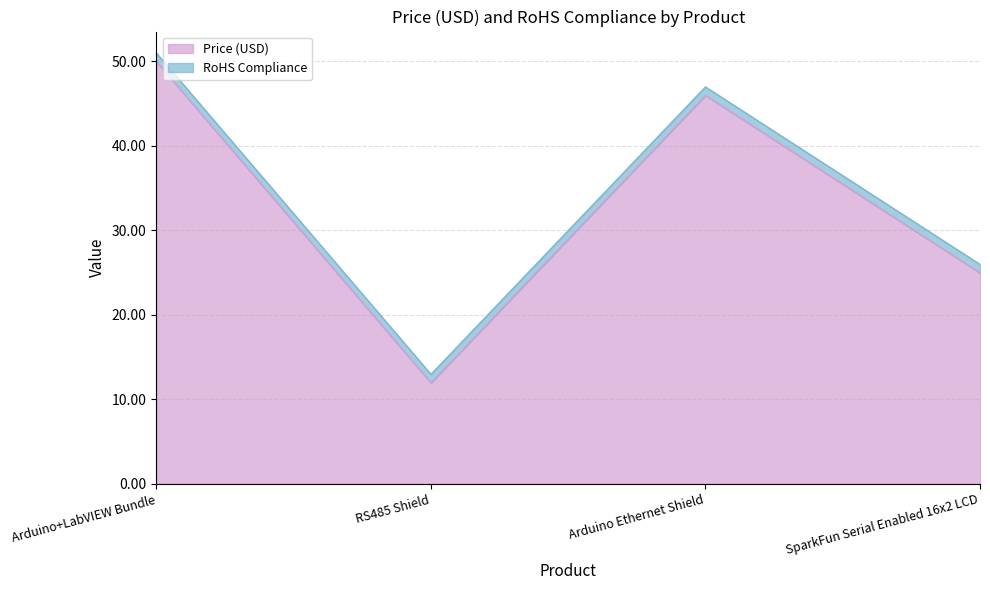

List the labels in order of value, smallest first.

RS485 Shield, SparkFun Serial Enabled 16x2 LCD, Arduino Ethernet Shield, Arduino+LabVIEW Bundle